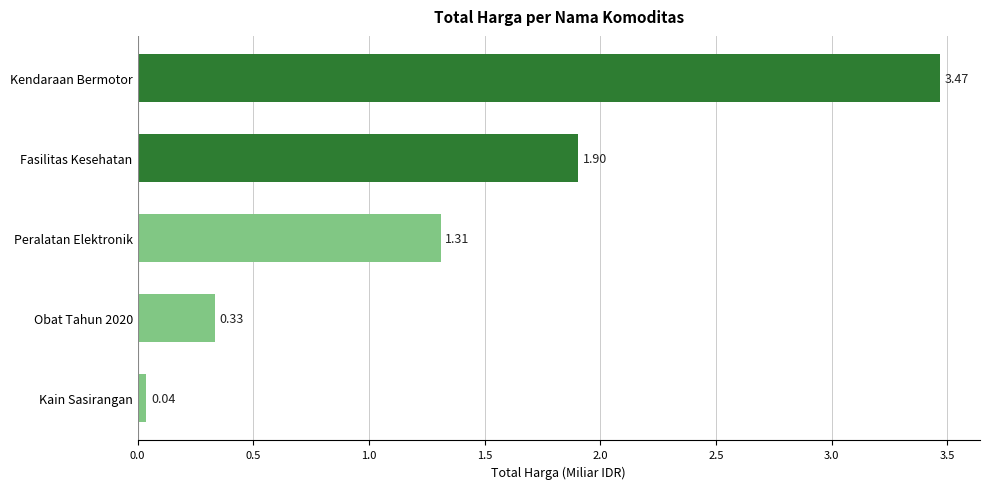

What is the change in value from Peralatan Elektronik to Kendaraan Bermotor?

+2.2